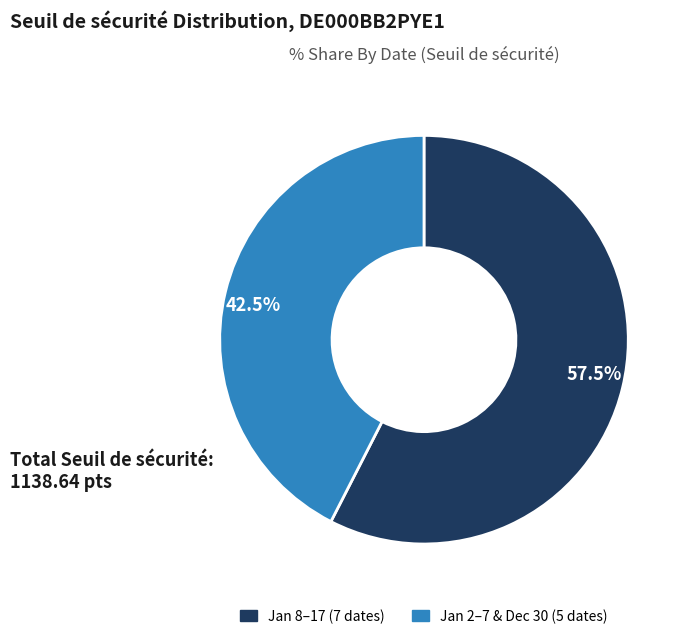

Does any single category account for the majority?

Yes